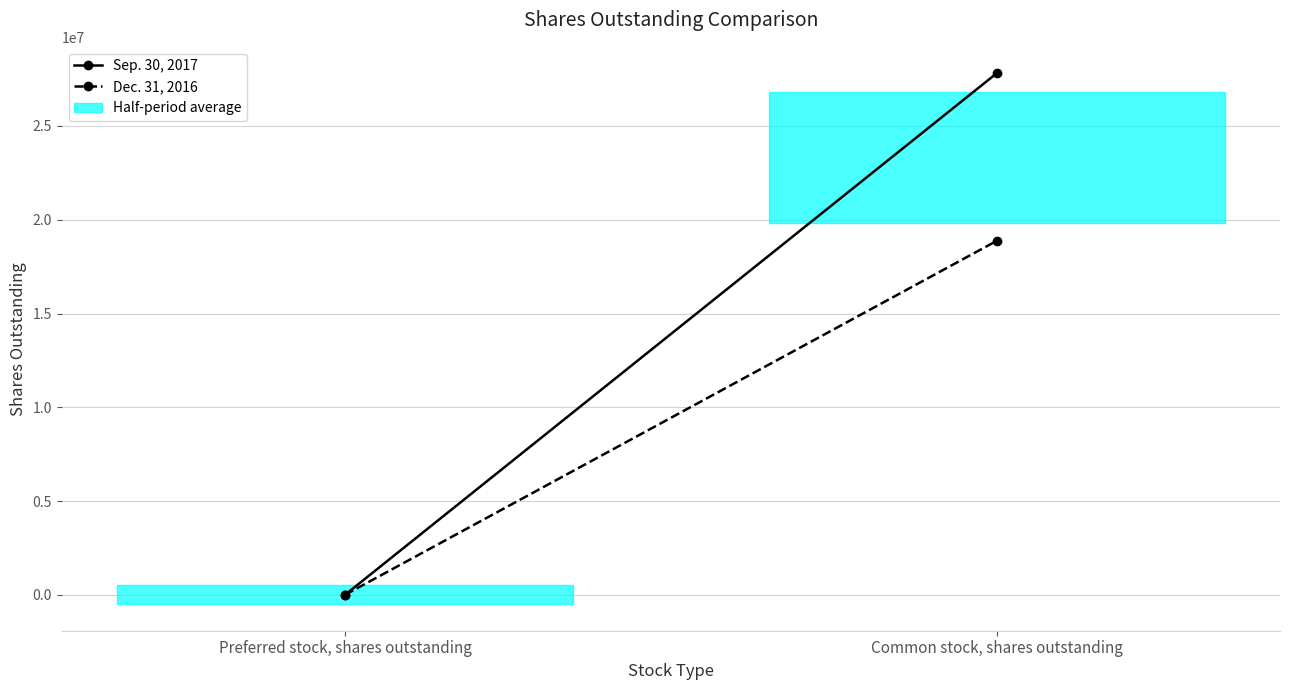

List the labels in order of Dec. 31, 2016 value, largest first.

Common stock, shares outstanding, Preferred stock, shares outstanding